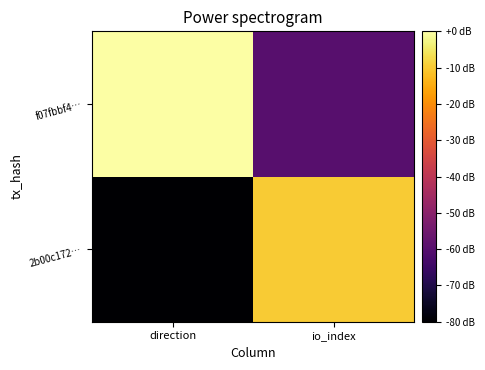

Which series has the largest total across all categories?

f07fbbf4…